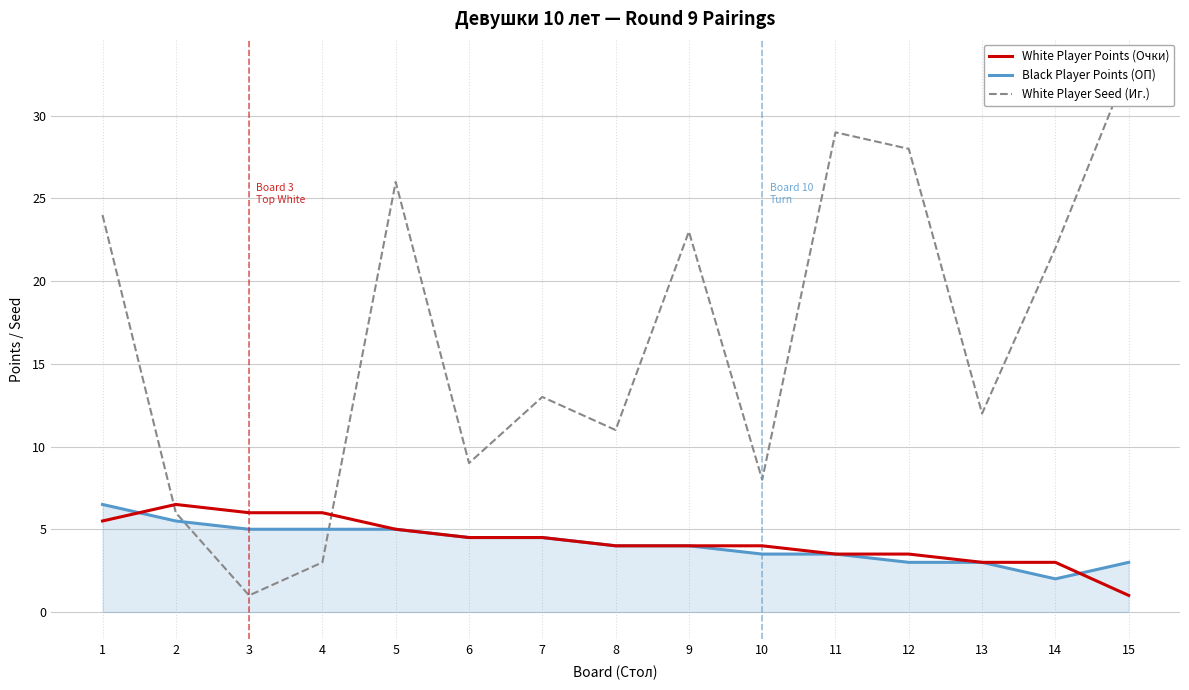

Which series changed the most between 6 and 8?

White Player Seed (Иг.)